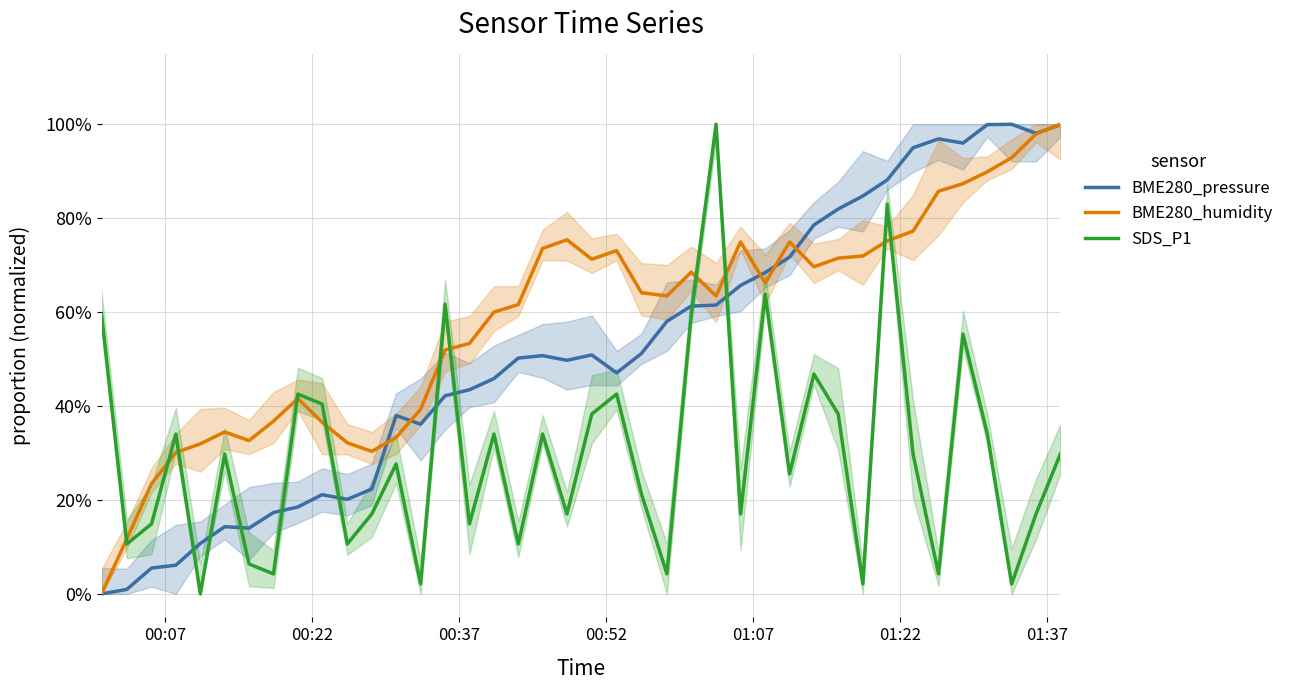

Rank the series by their average value, from highest to lowest.

BME280_humidity, BME280_pressure, SDS_P1